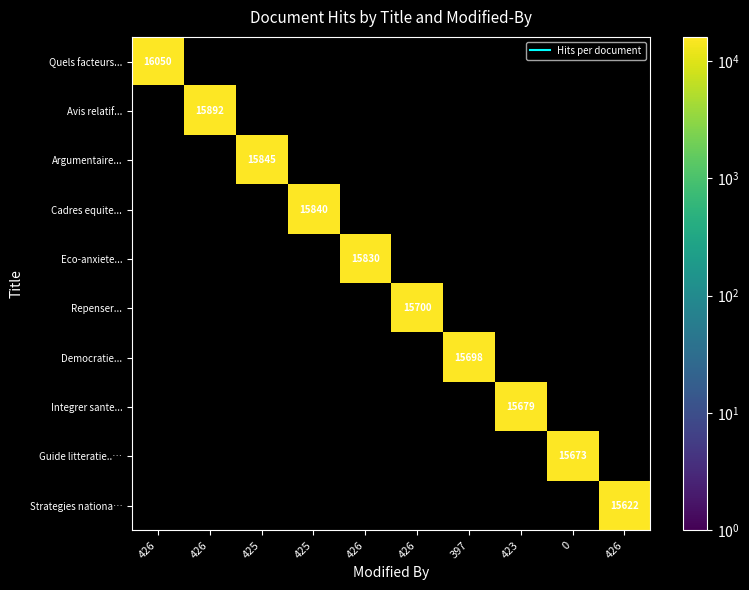

What is the minimum value shown in the chart?

15622.0